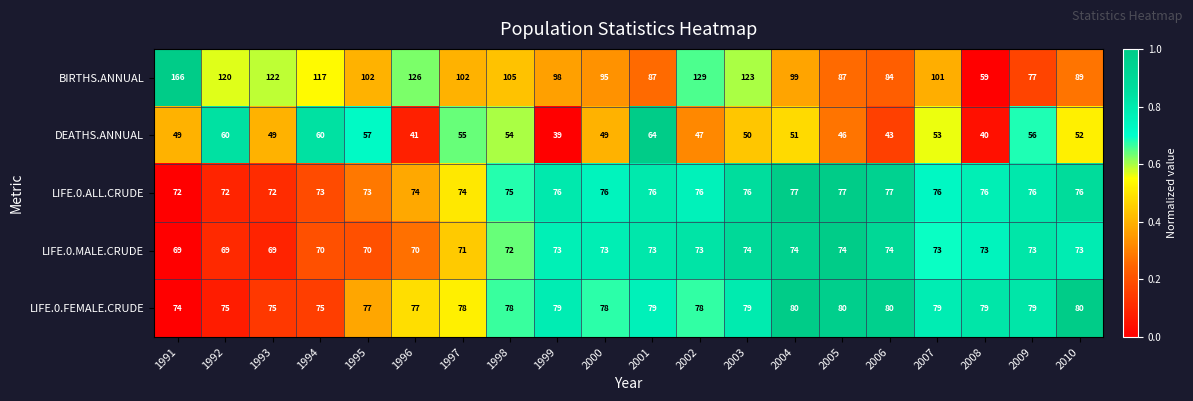

What is the difference between the highest and lowest values at 1995?

45